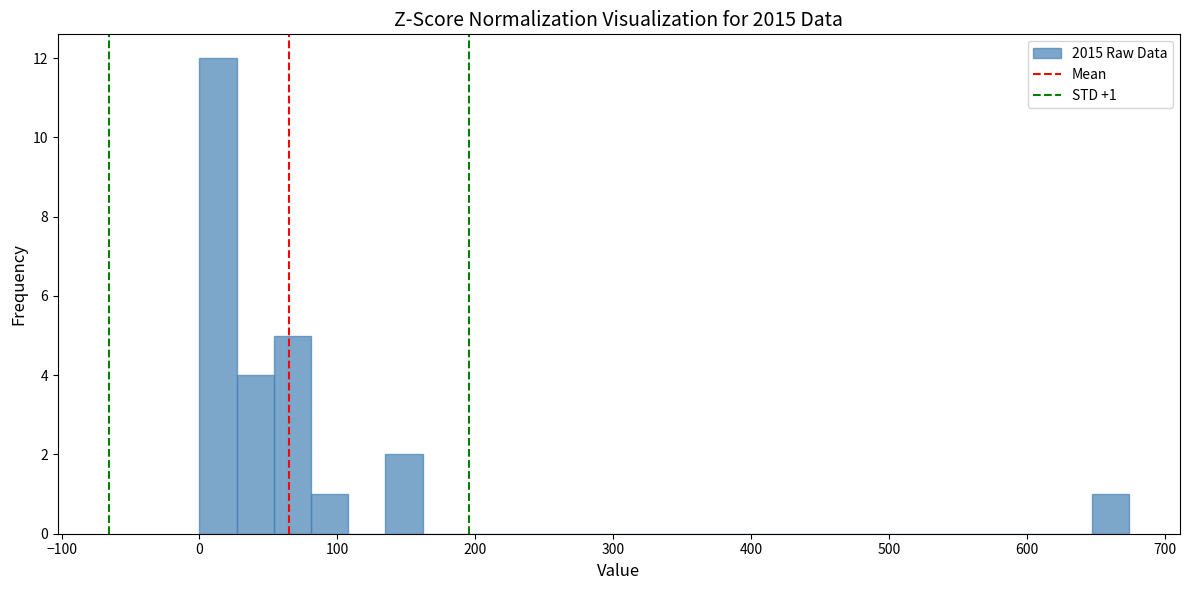

Around what value on the x-axis is the tallest bar? Give the approximate position of its centre, as read against the axis.

10